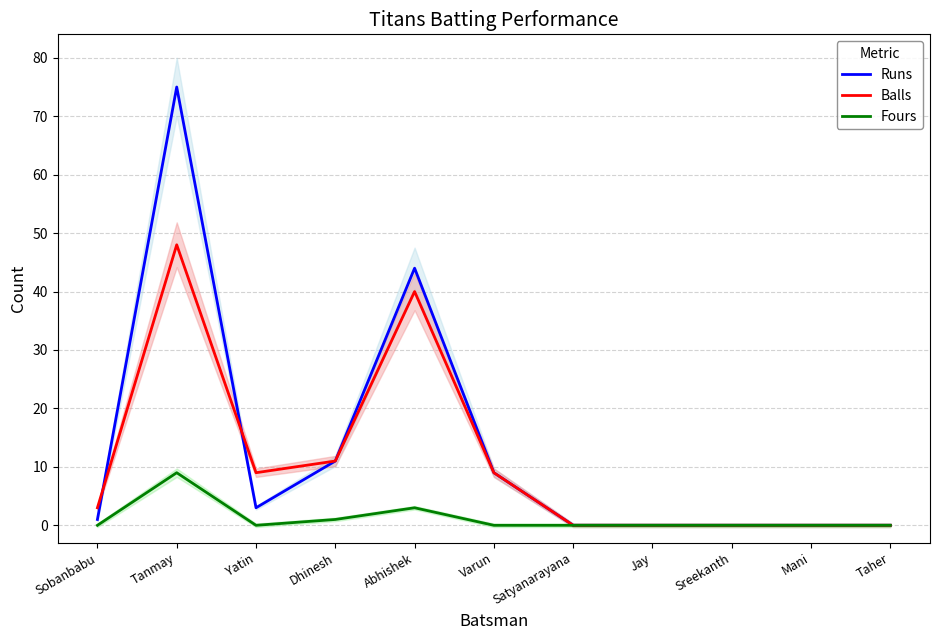

True or false: Balls and Runs cross at least once.

True